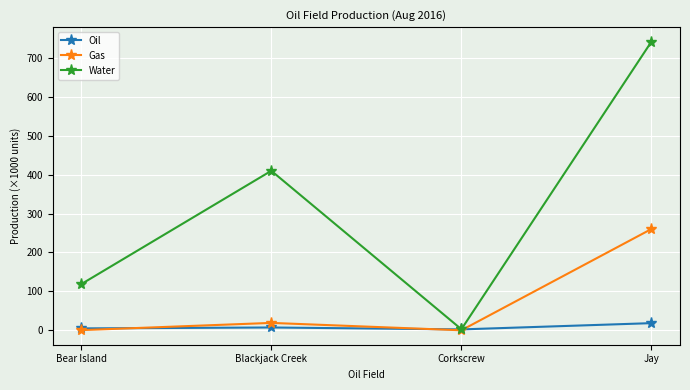

Is the value of Water at Bear Island greater than the value of Oil at Corkscrew?

Yes